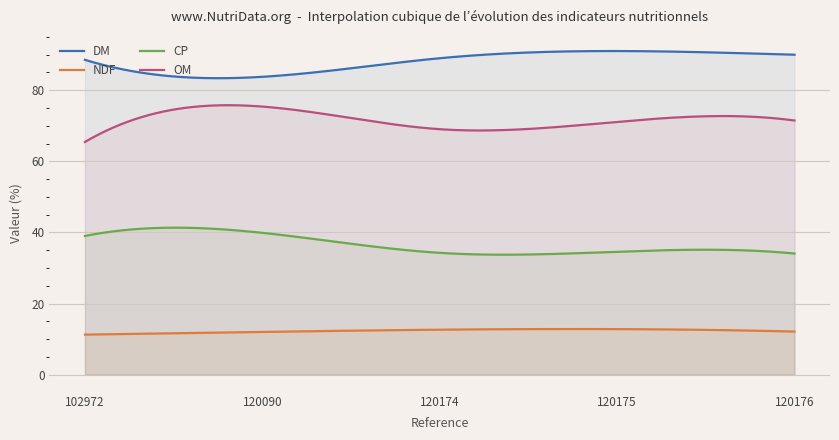

At how many categories does at least one series exceed 47?

300